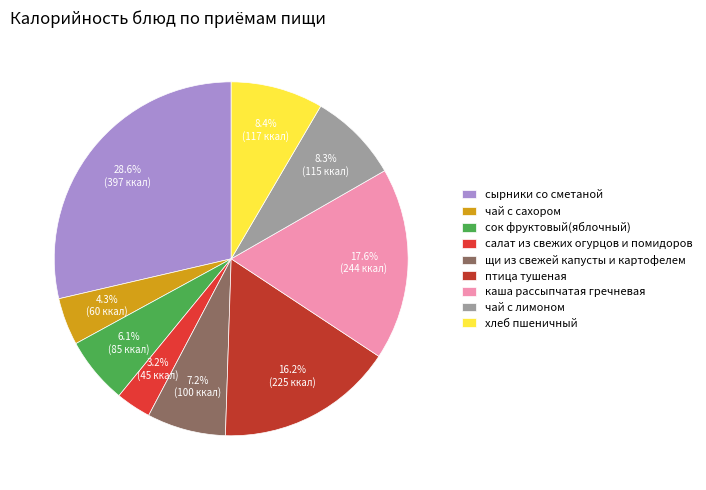

Which slice is the smallest?

салат из свежих огурцов и помидоров